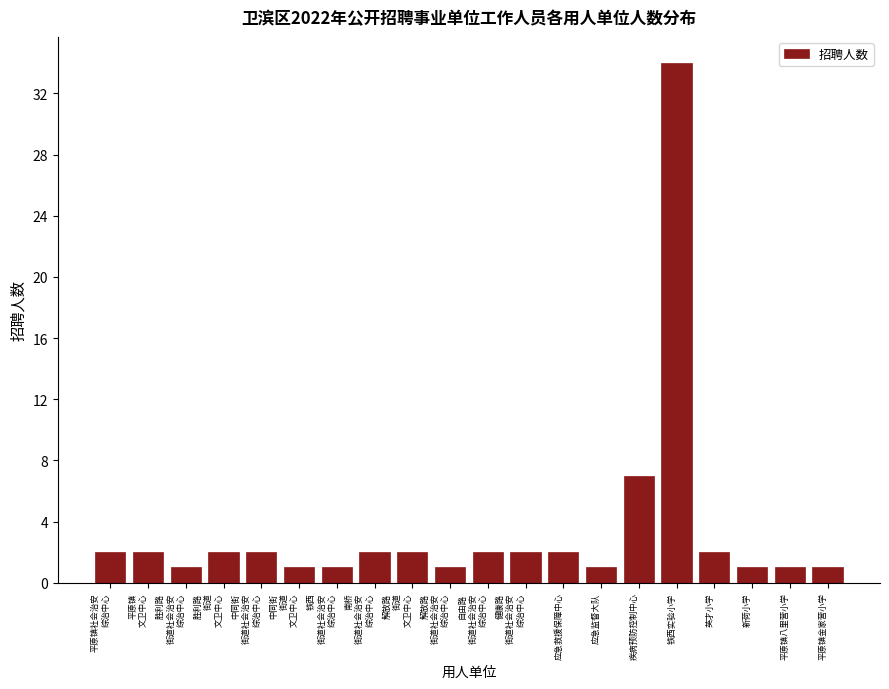

Reading left to right, list all the values displayed in this chart.

2	2	1	2	2	1	1	2	2	1	2	2	2	1	7	34	2	1	1	1